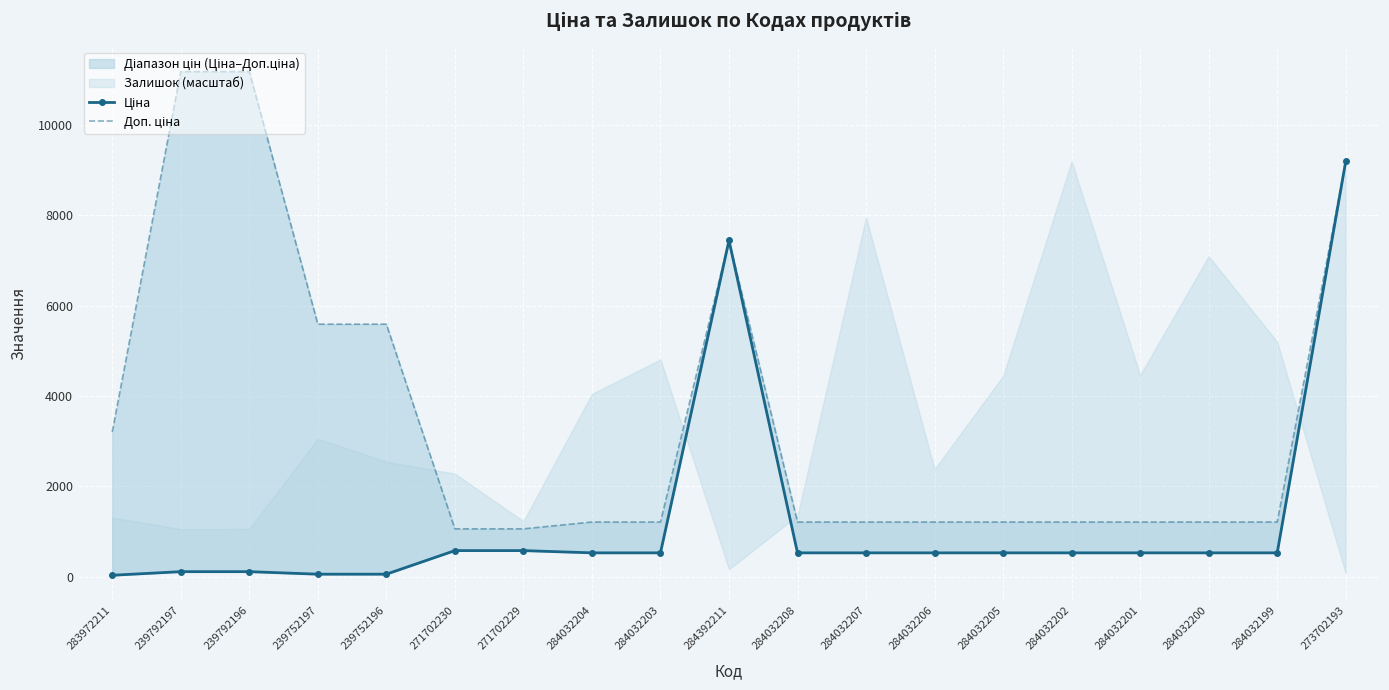

Where is Ціна nearest to the value 4614?

284392211